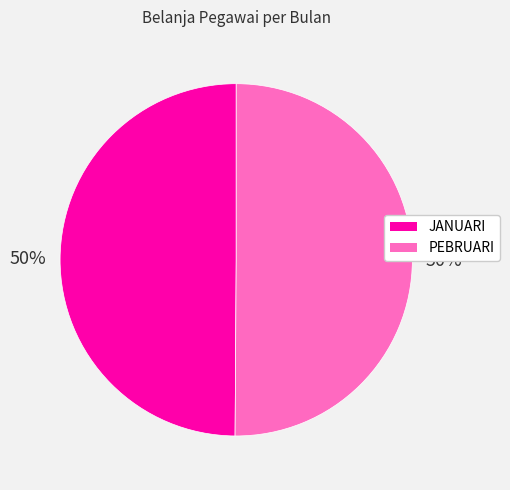

Approximately how many times larger is the value at JANUARI compared to PEBRUARI?

1.0